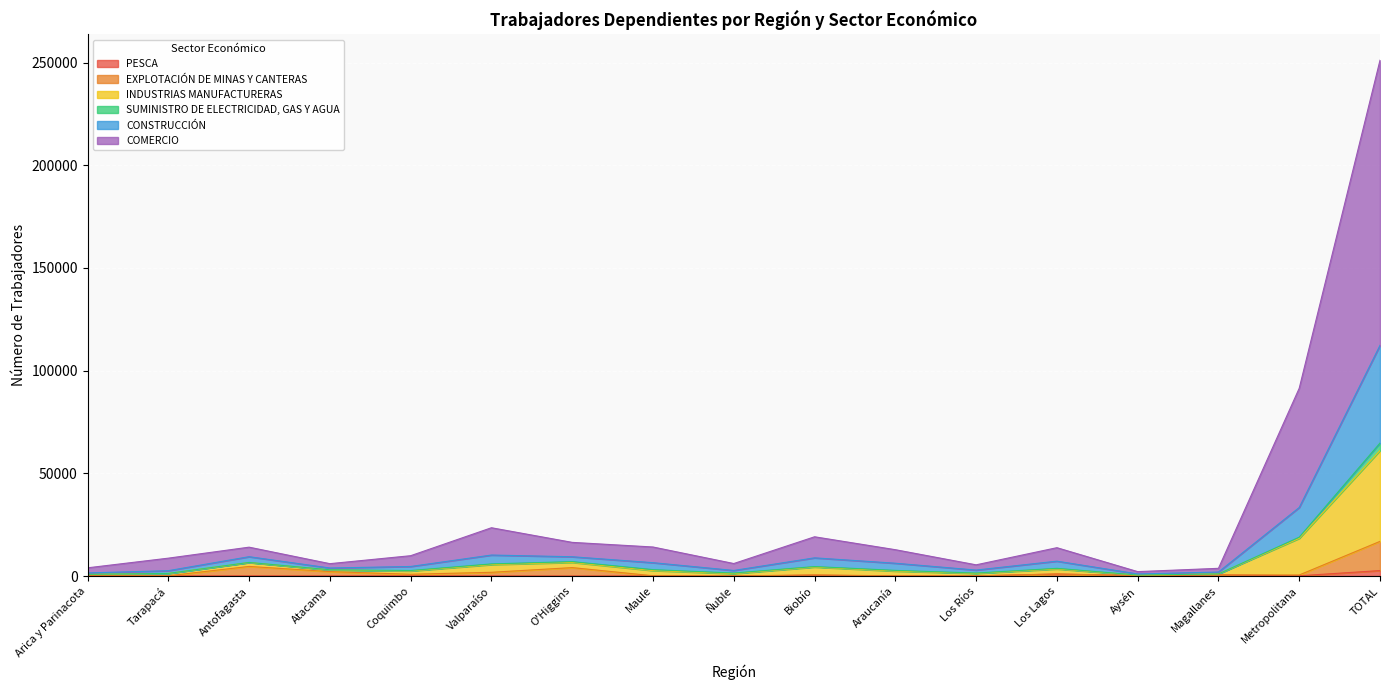

True or false: COMERCIO has a value of 648 at Los Ríos.

False